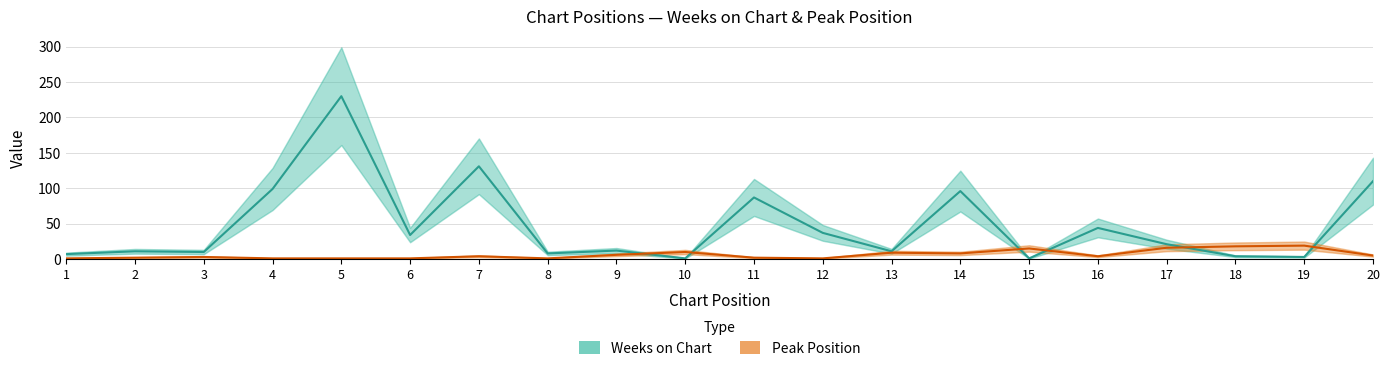

What value does the Weeks on Chart series have at 14, to the nearest 10?

100